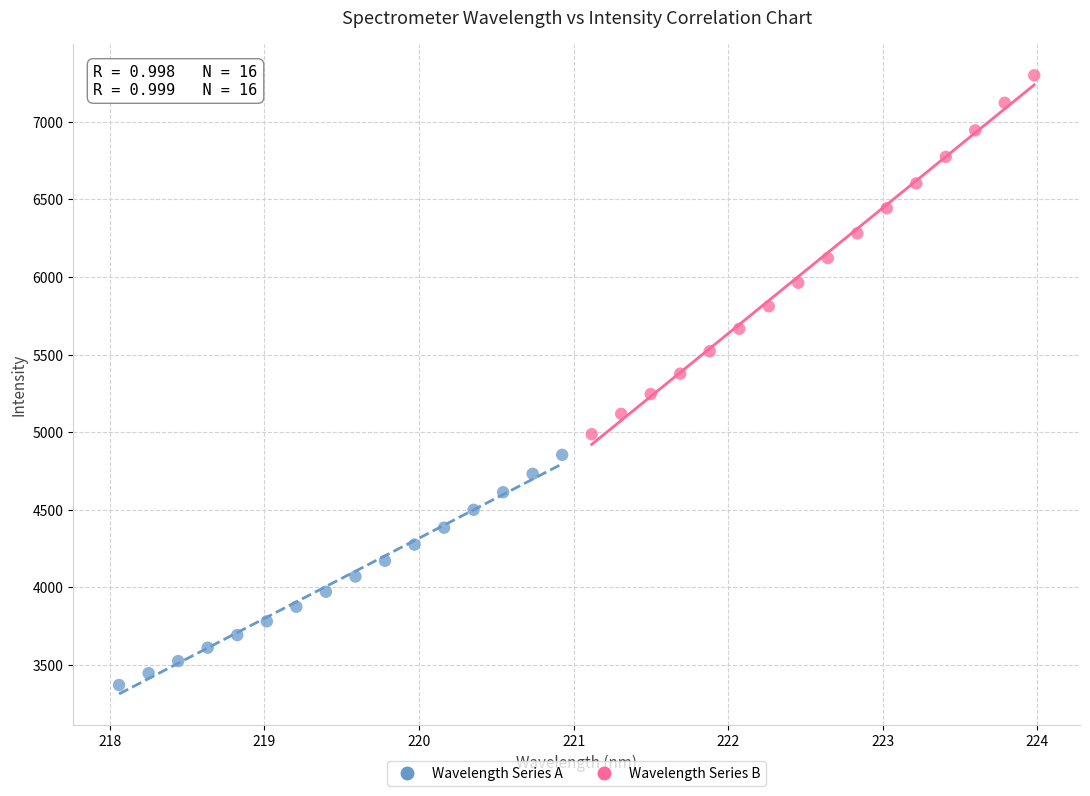

Which series contains the lowest Y value?

Wavelength Series A